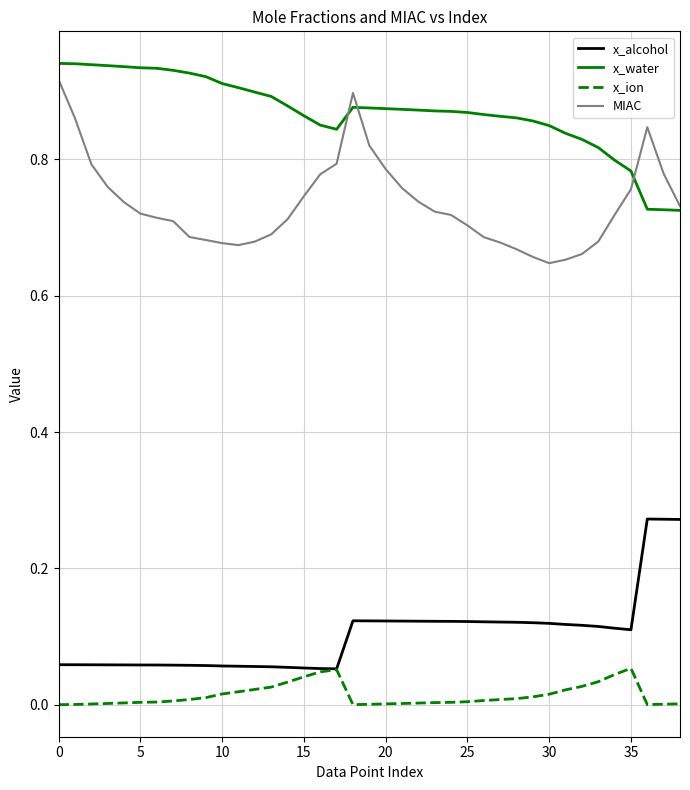

True or false: x_water and x_alcohol cross at least once.

False